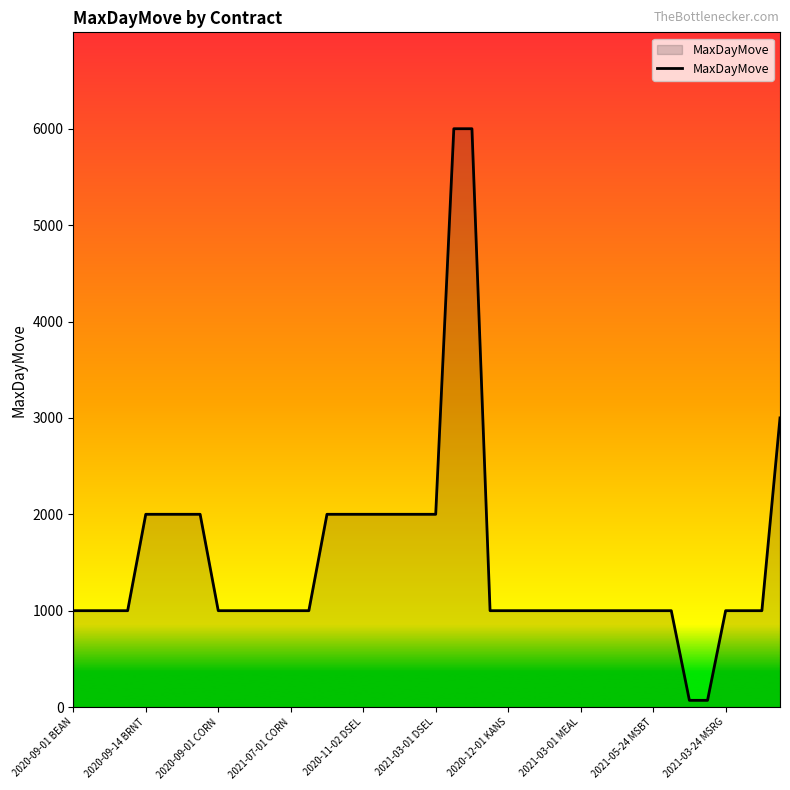

Does the chart display data point markers on the line(s)?

No